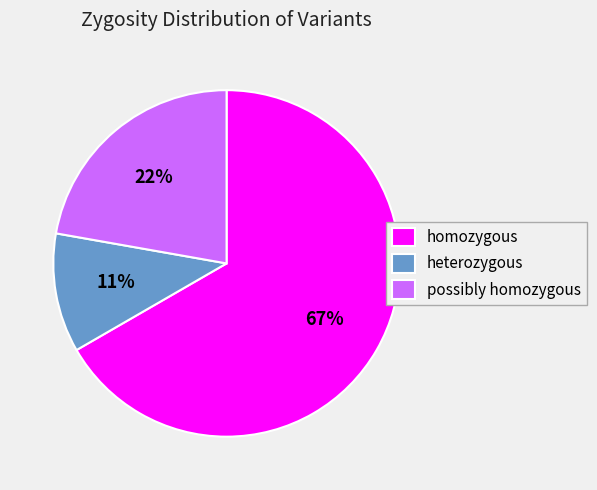

To the nearest percent, what portion does possibly homozygous represent?

22%